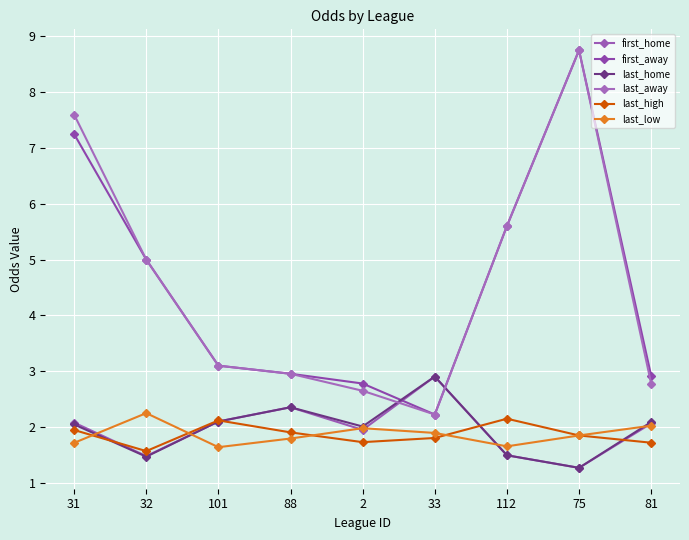

True or false: last_away and last_low cross at least once.

False